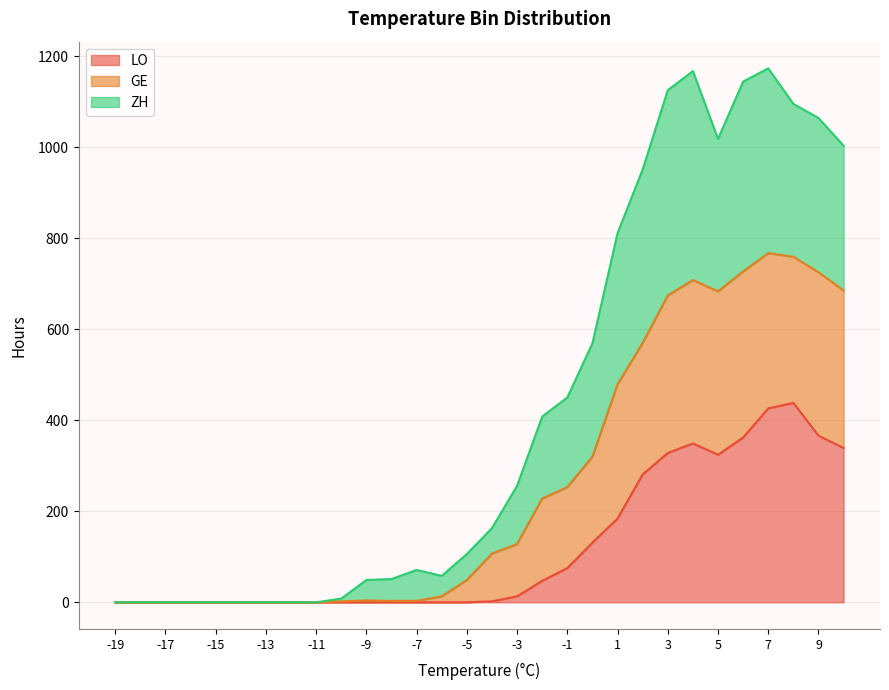

True or false: GE and LO cross at least once.

False